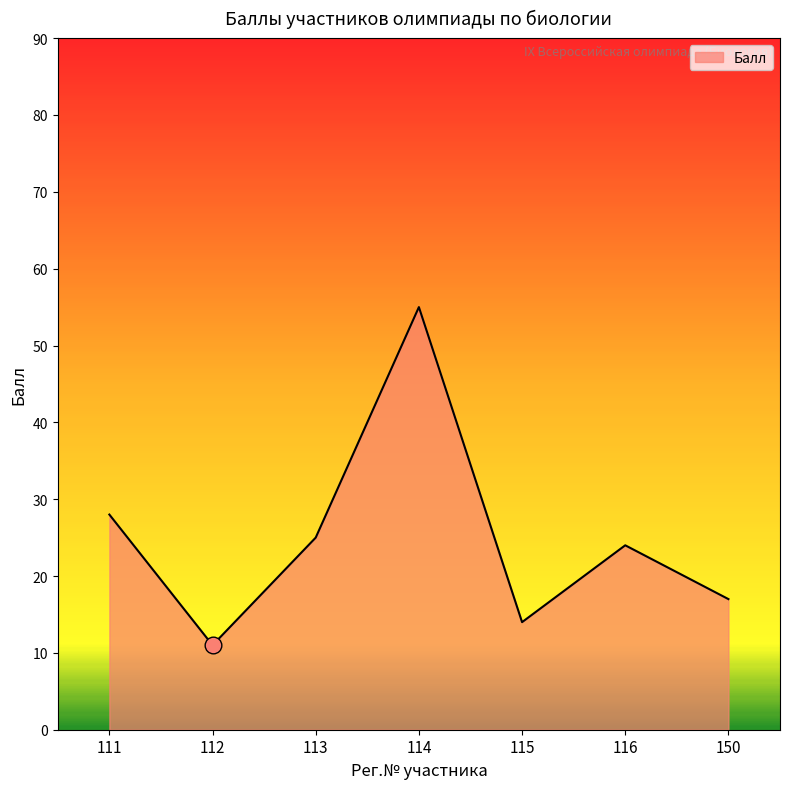

Which label corresponds to the smallest value in the chart?

112